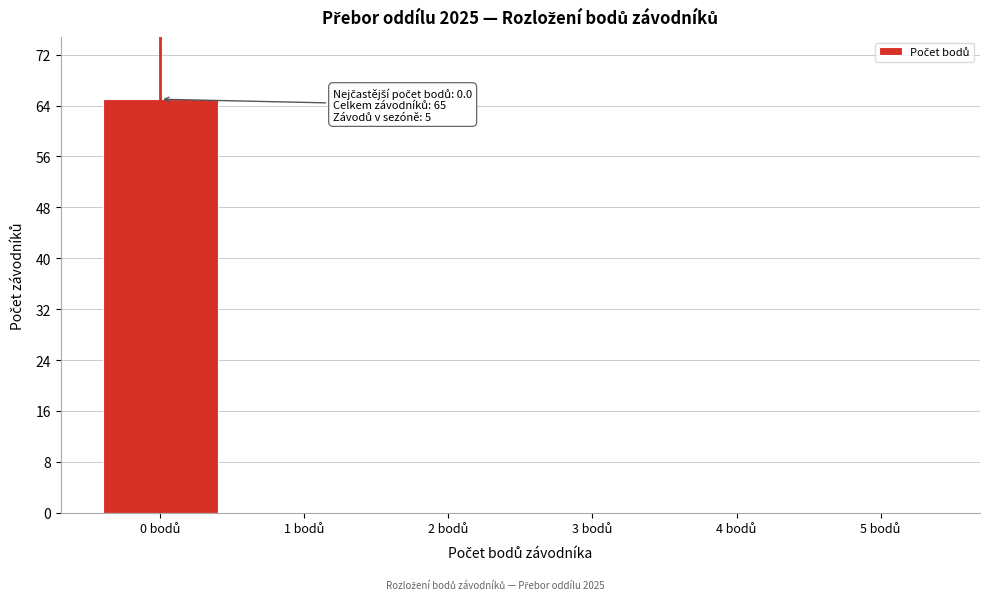

What is the sum of all values?

65